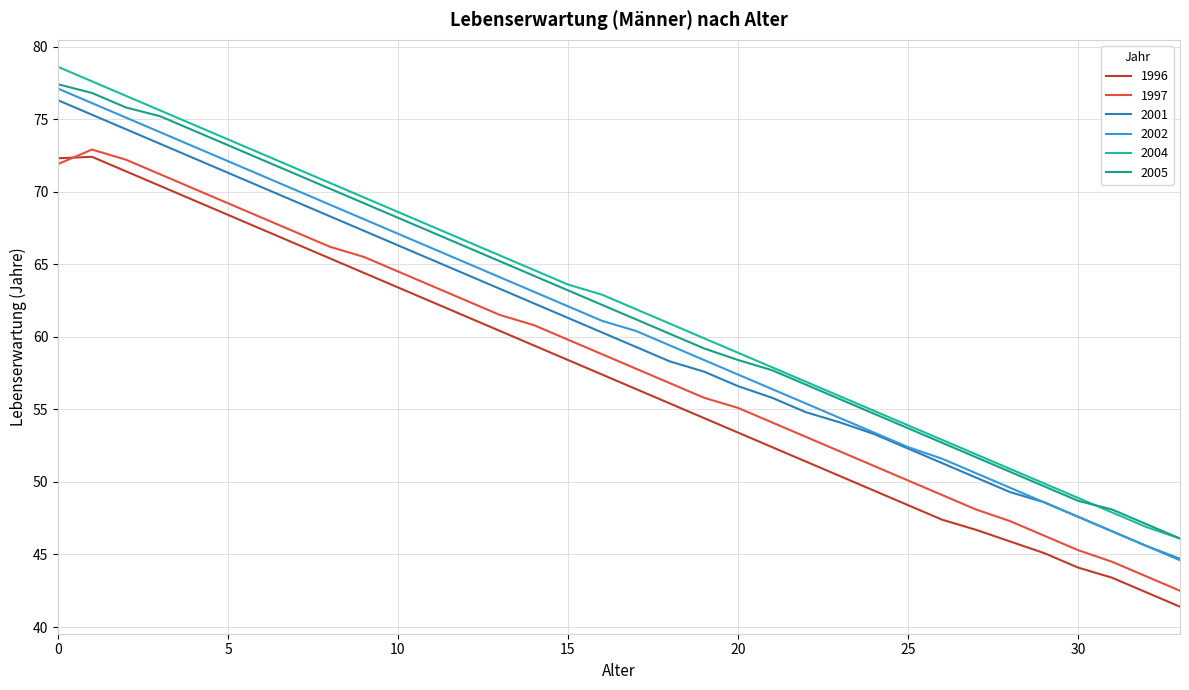

Does the chart display data point markers on the line(s)?

No